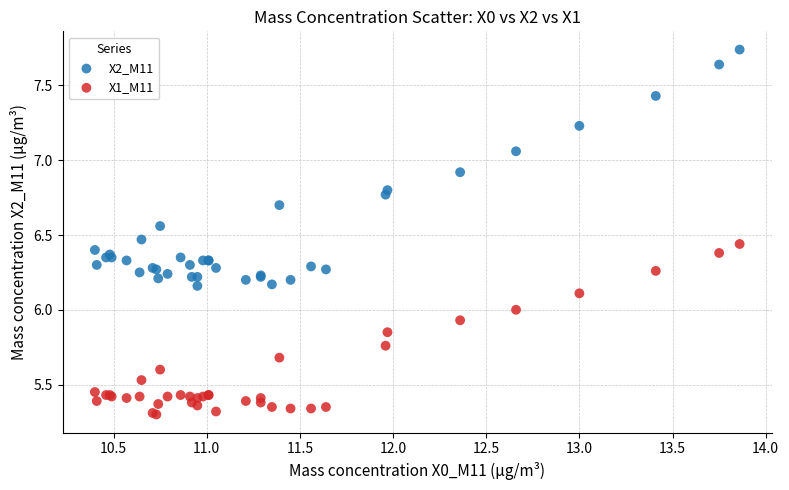

What is the X range (max minus min) for the scatter plot?

3.5